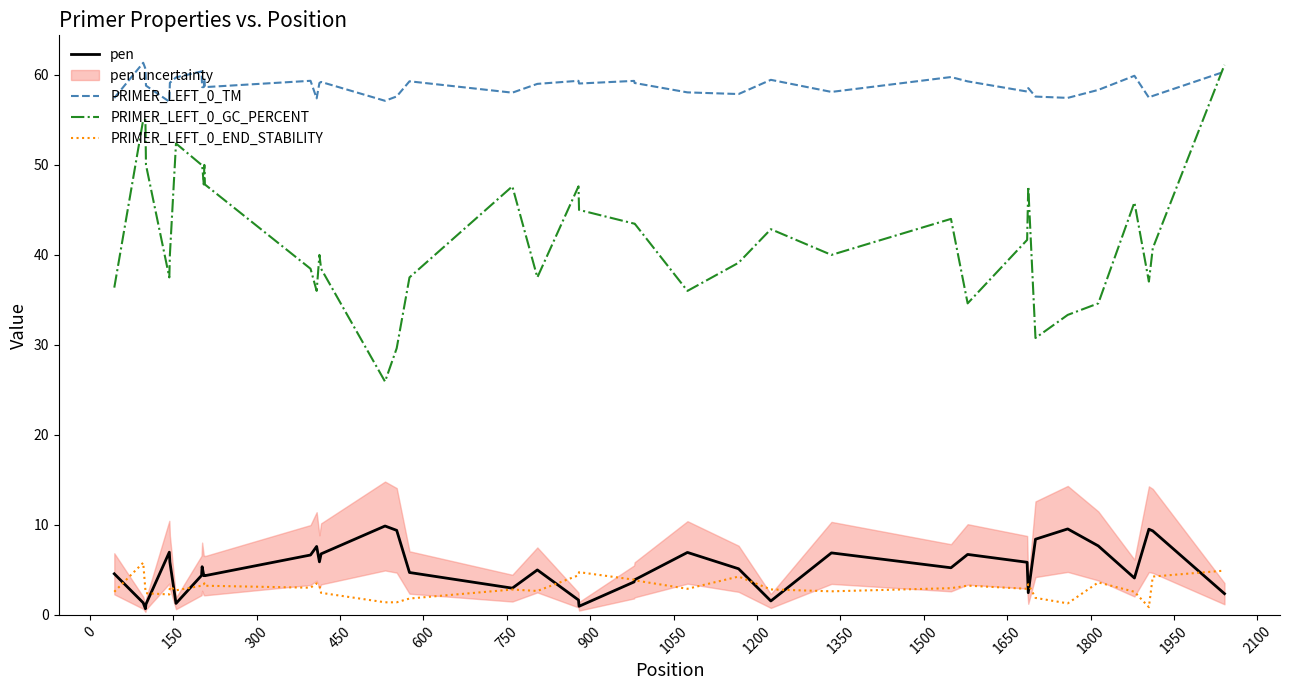

What is the minimum value for PRIMER_LEFT_0_GC_PERCENT?

25.9